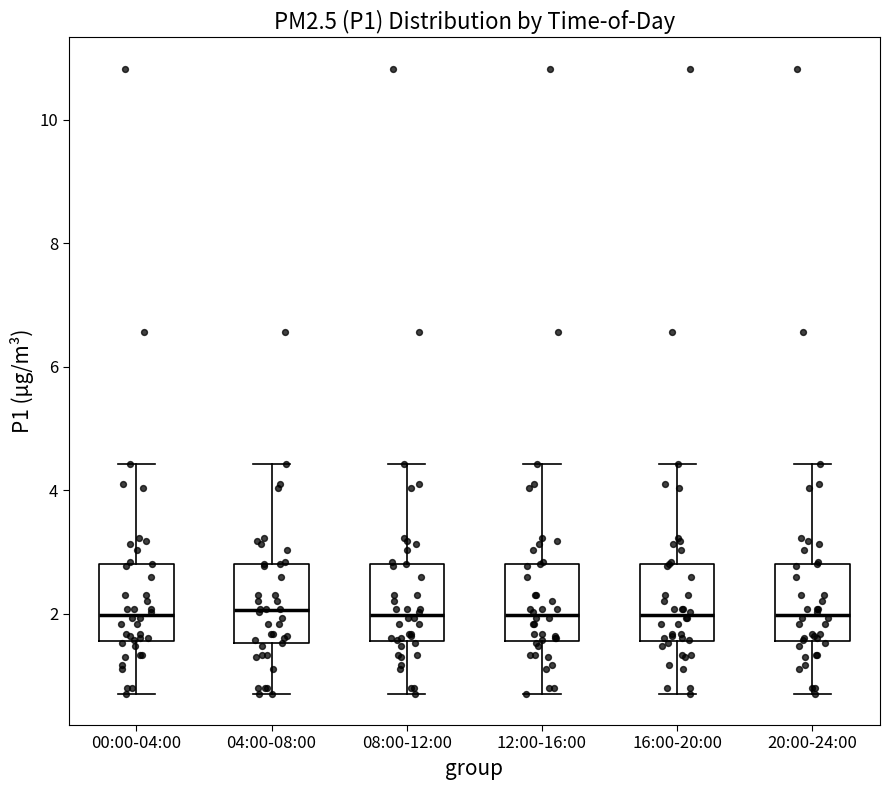

Reading left to right, transcribe this box plot: for each box, give where its median line is, the range the box spans, and where its two whiskers end, as read against the y-axis. The values are not printed on the chart, so give them approximately, as read against the axis.

00:00-04:00: median 2.0, box 1.6 to 2.8, whiskers 0.8 to 4.4
04:00-08:00: median 2.0, box 1.6 to 2.8, whiskers 0.8 to 4.4
08:00-12:00: median 2.0, box 1.6 to 2.8, whiskers 0.8 to 4.4
12:00-16:00: median 2.0, box 1.6 to 2.8, whiskers 0.8 to 4.4
16:00-20:00: median 2.0, box 1.6 to 2.8, whiskers 0.8 to 4.4
20:00-24:00: median 2.0, box 1.6 to 2.8, whiskers 0.8 to 4.4